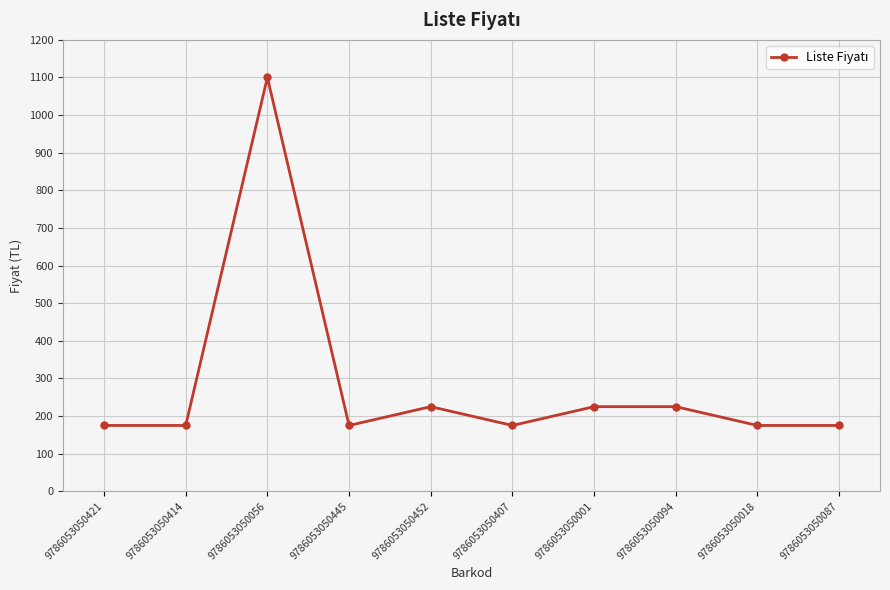

What is the smallest value displayed?

175